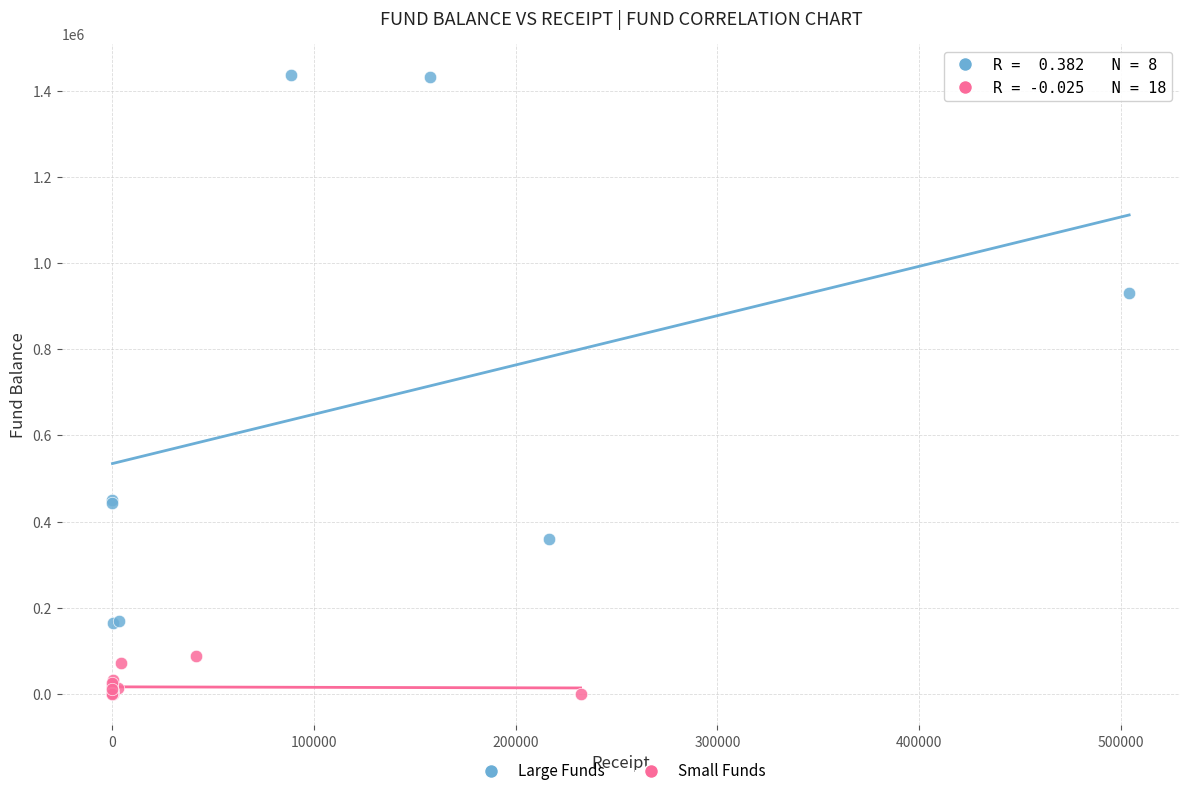

What are all the series names shown in the legend?

Large Funds, Small Funds